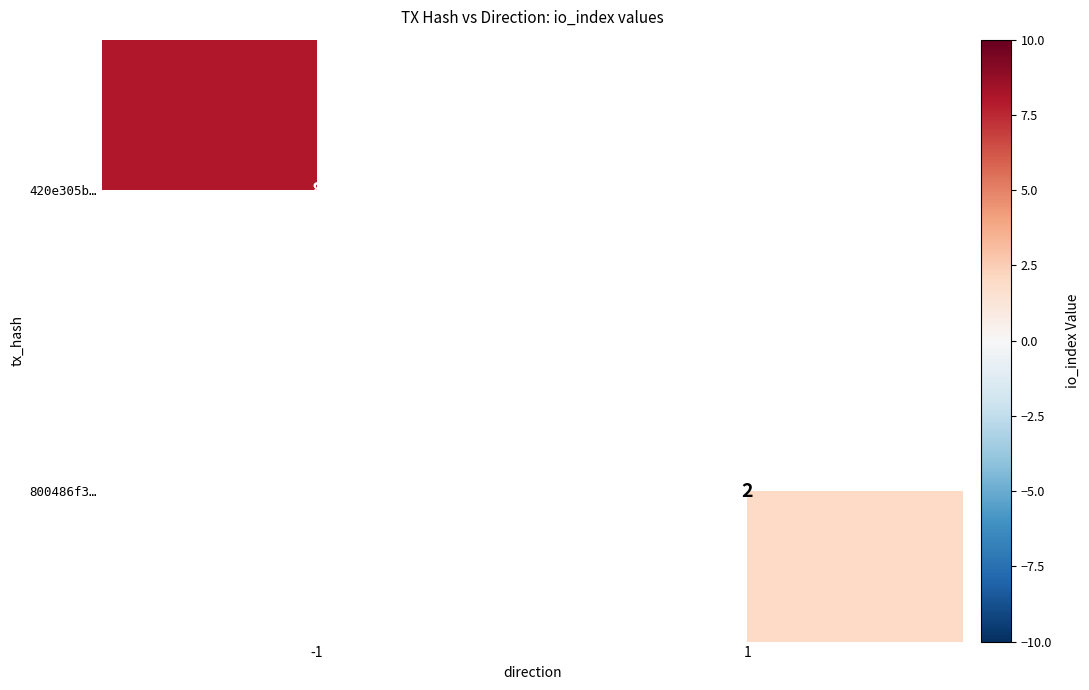

What is the maximum value shown in the chart?

8.0